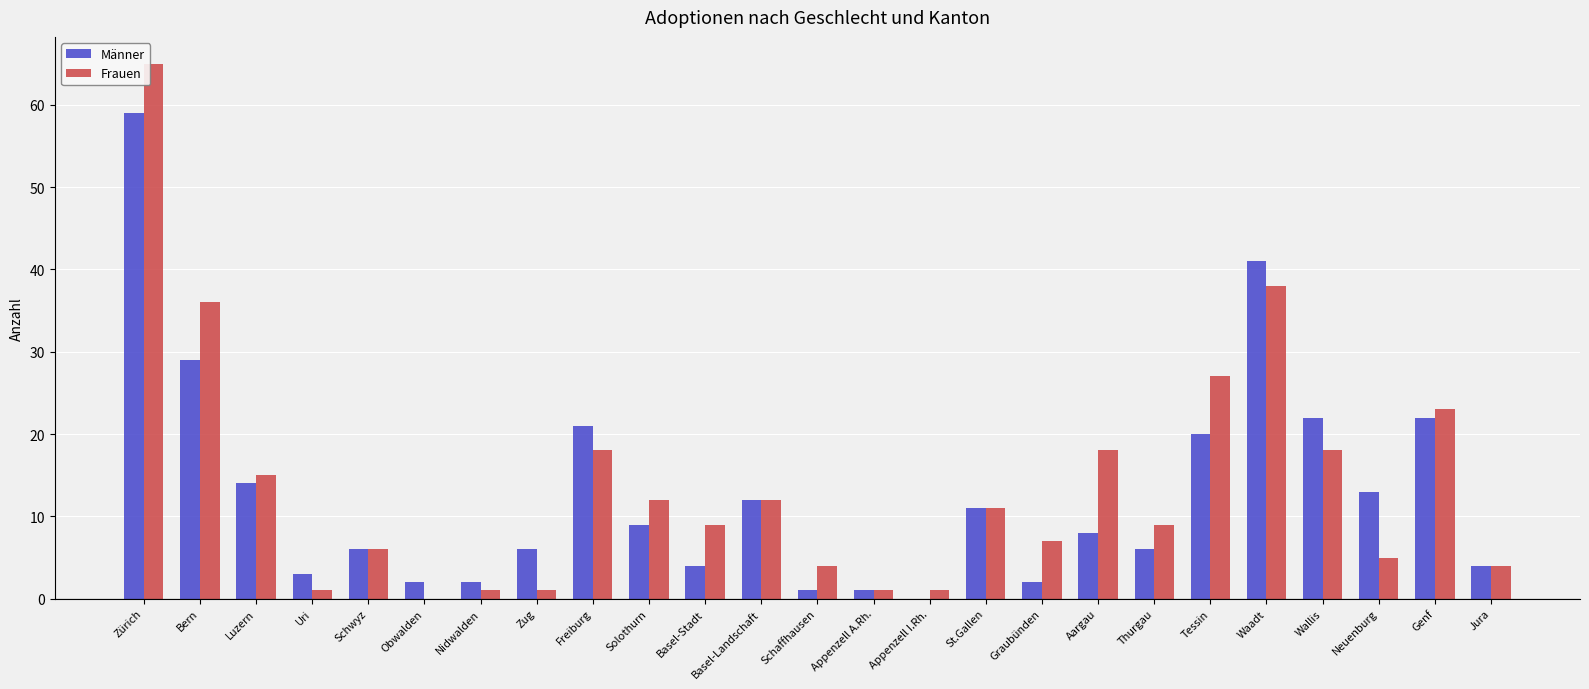

What is the maximum value shown in the chart?

65